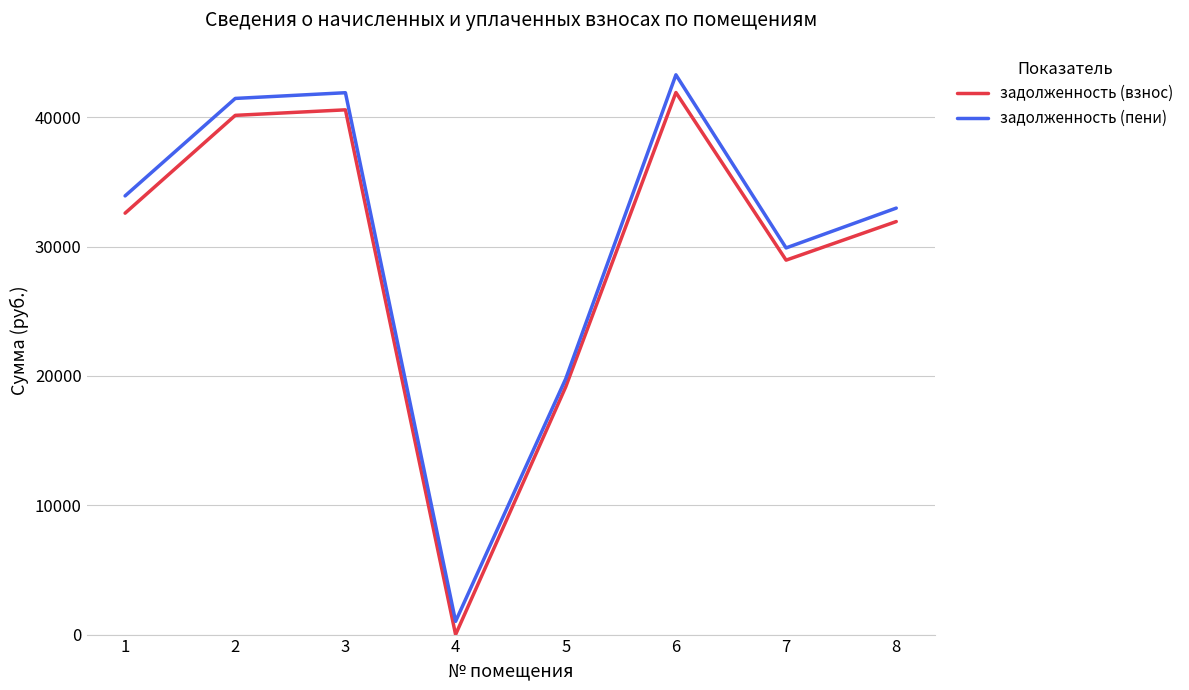

List the labels in order of задолженность (взнос) value, largest first.

6, 3, 2, 1, 8, 7, 5, 4